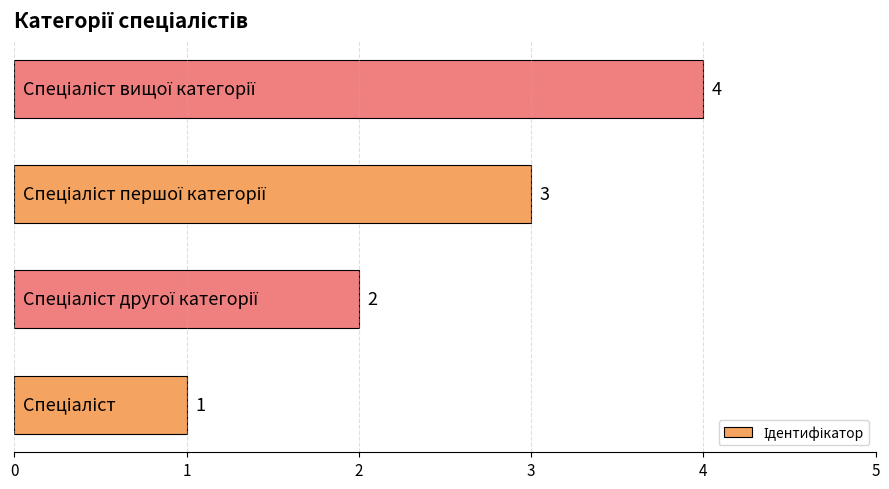

How many values are between 2 and 4?

3